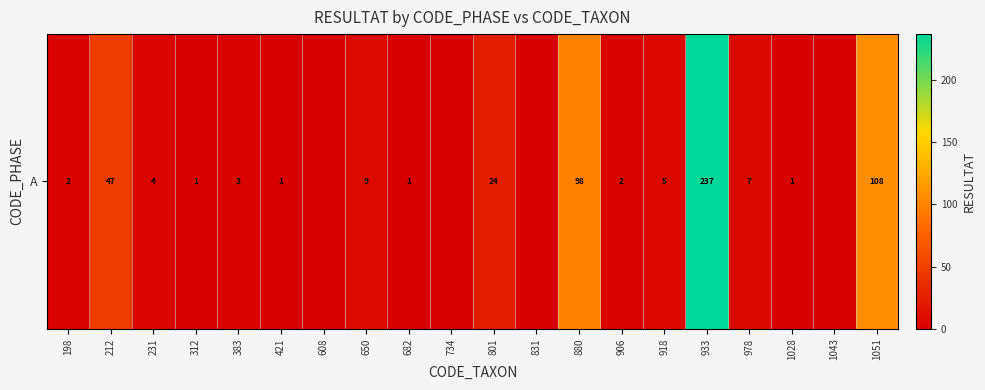

What is the maximum value shown in the chart?

237